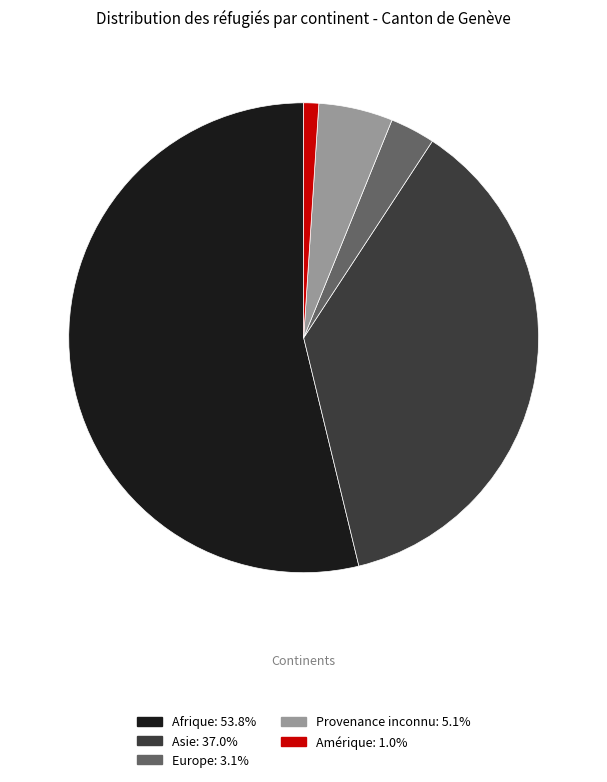

Count the number of slices in the pie.

5